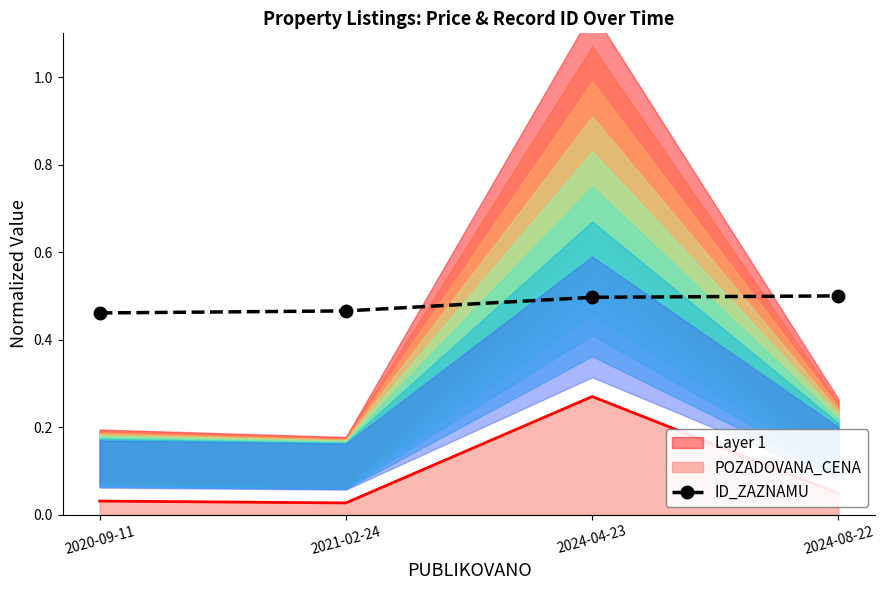

Is it true that the value at 2024-04-23 is 0.8?

False